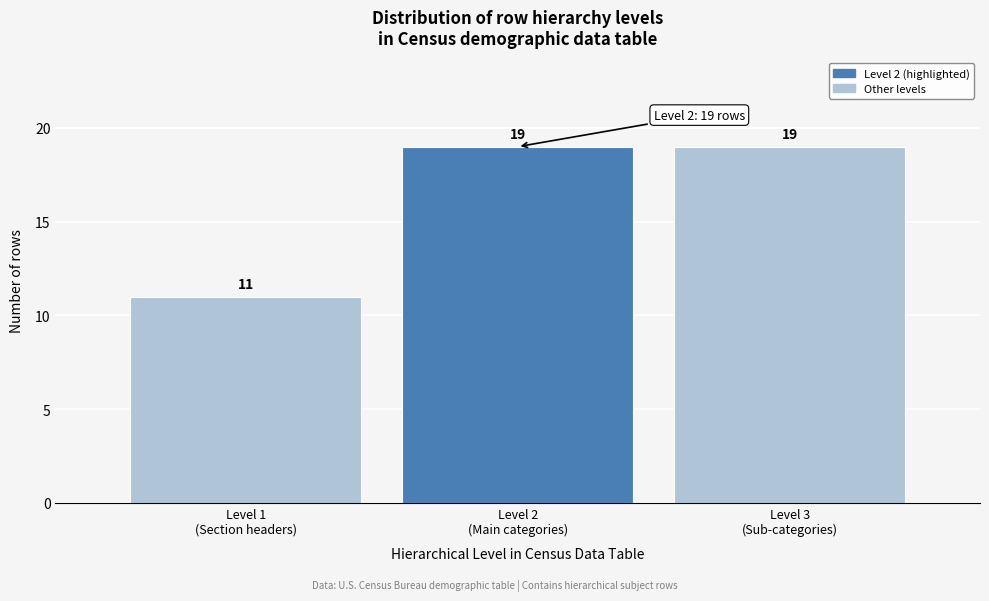

Reading left to right, extract all data points from this chart.

11	19	19